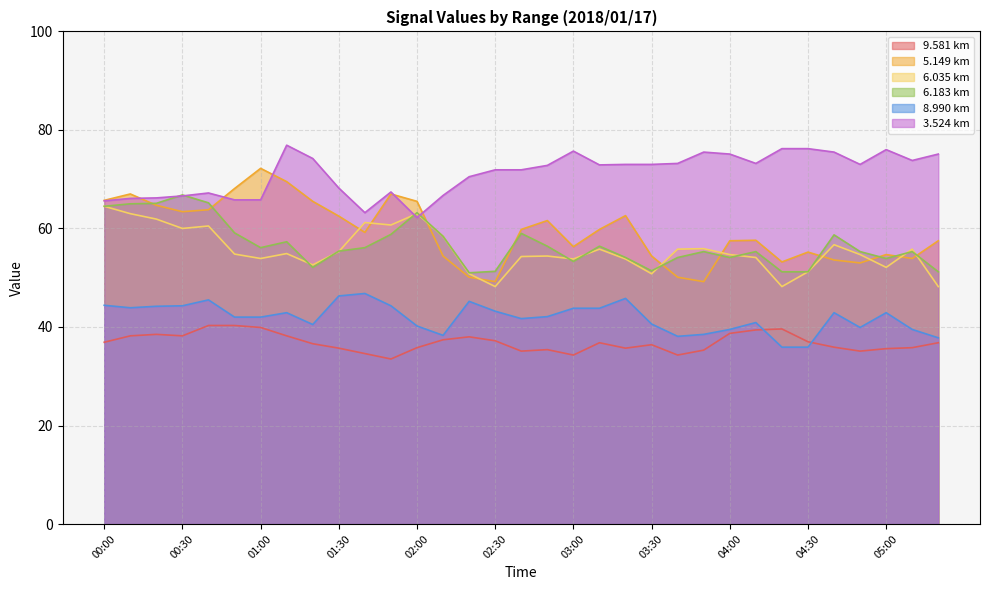

What are all the series names shown in the legend?

9.581 km, 5.149 km, 6.035 km, 6.183 km, 8.990 km, 3.524 km